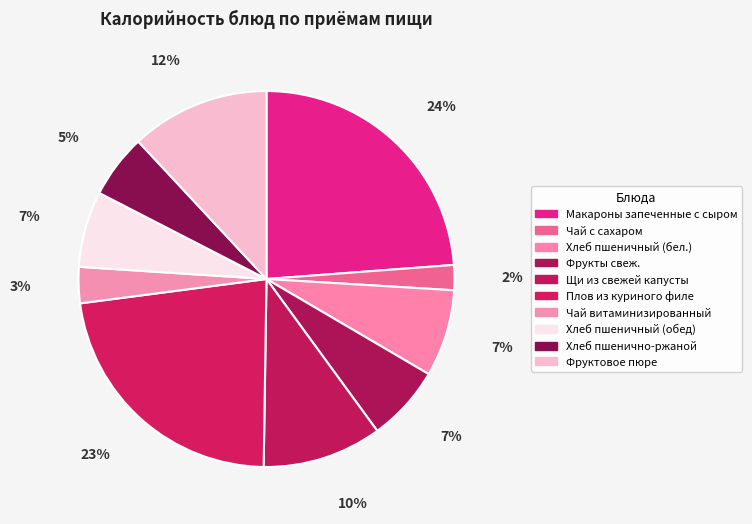

Count the number of slices in the pie.

10